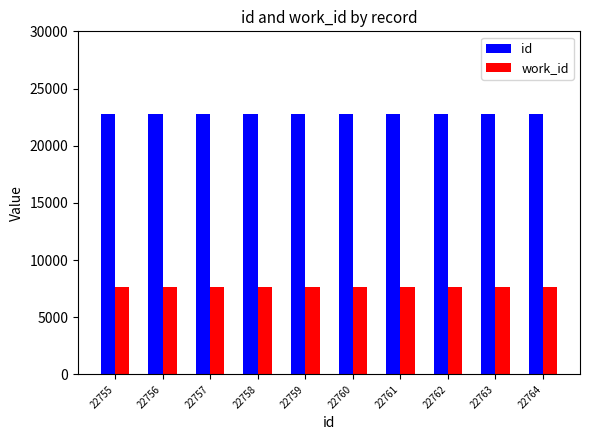

Are the bars grouped side by side (vs. stacked)?

Yes